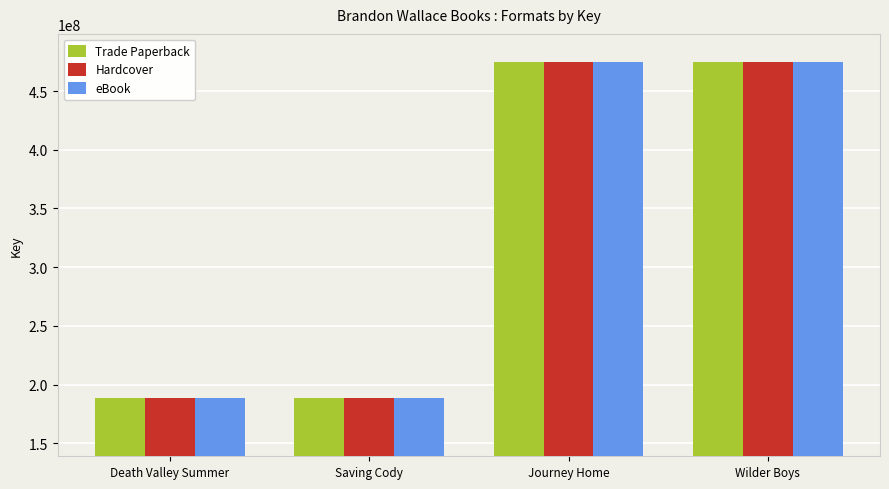

What is the maximum value for Trade Paperback?

474911381